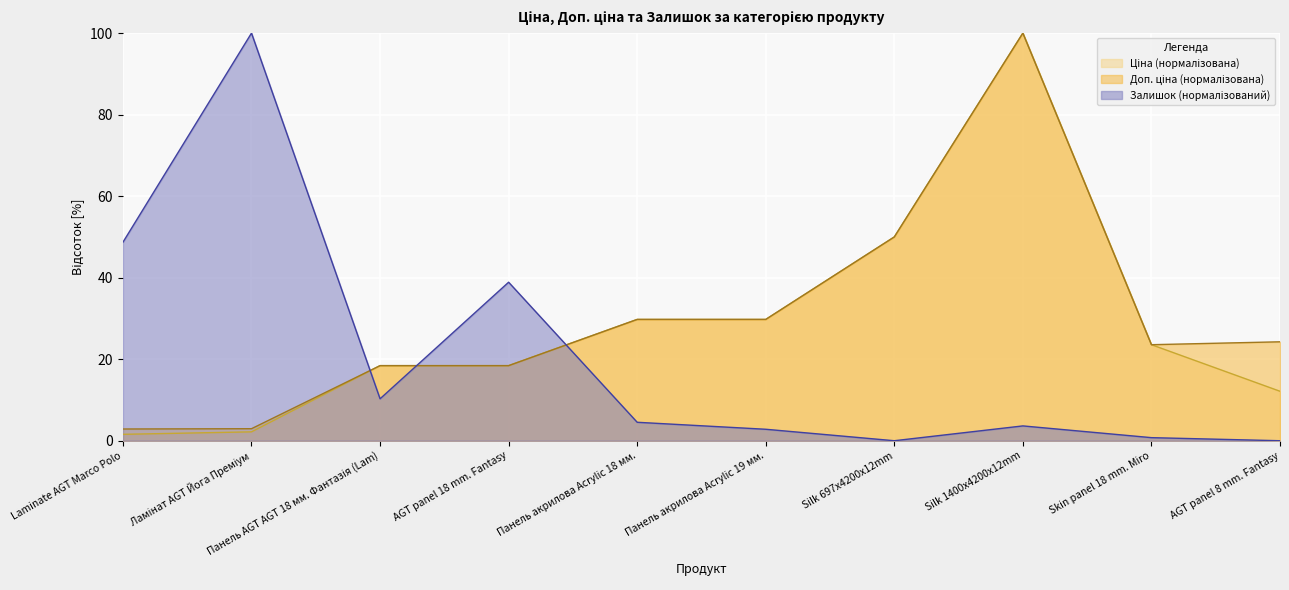

What is the label of the 4th point from the right?

Silk 697x4200x12mm